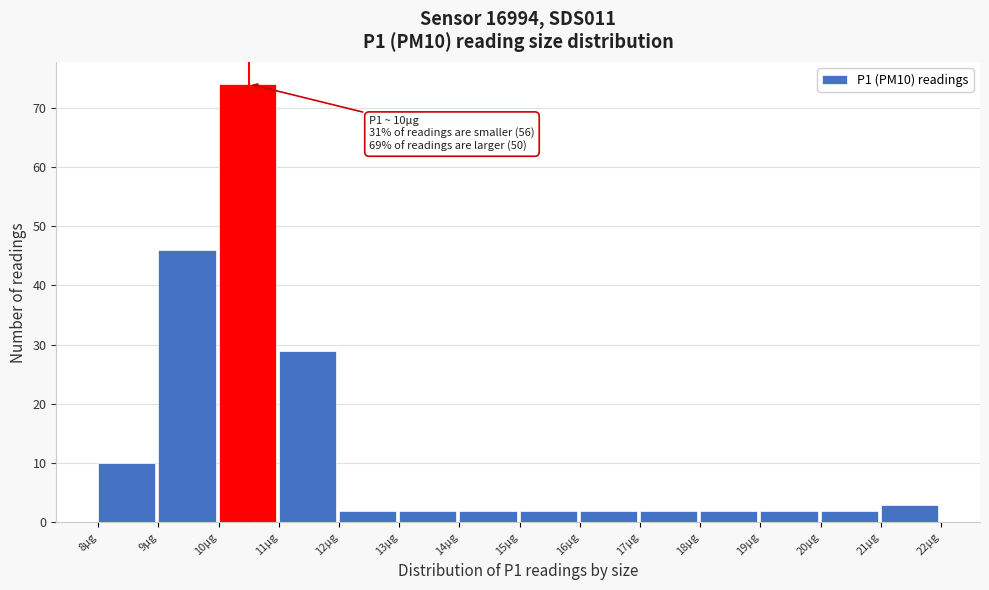

Over which range of the x-axis is the bar tallest?

10 to 11